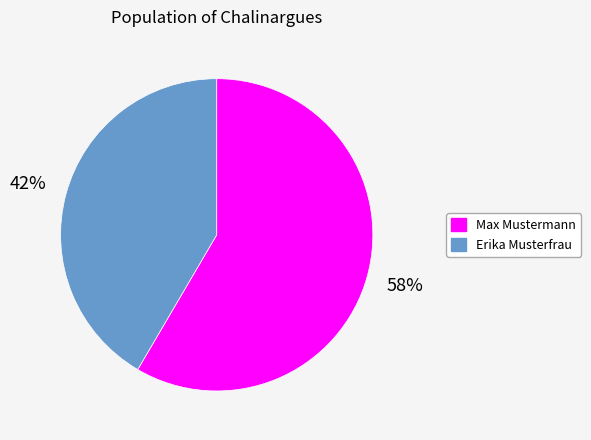

Which has a higher value, Erika Musterfrau or Max Mustermann?

Max Mustermann